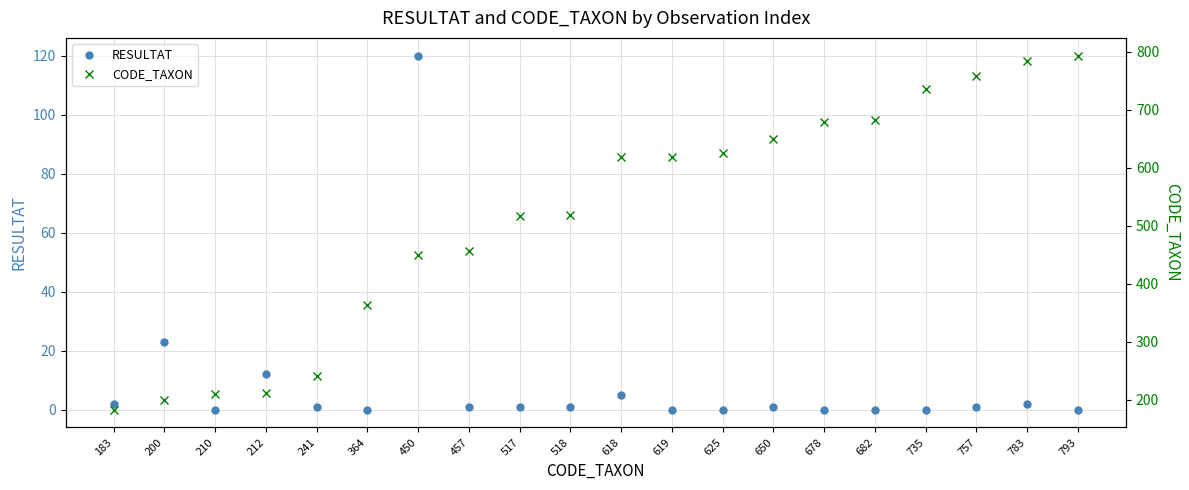

How many data points in CODE_TAXON are less than 618?

10